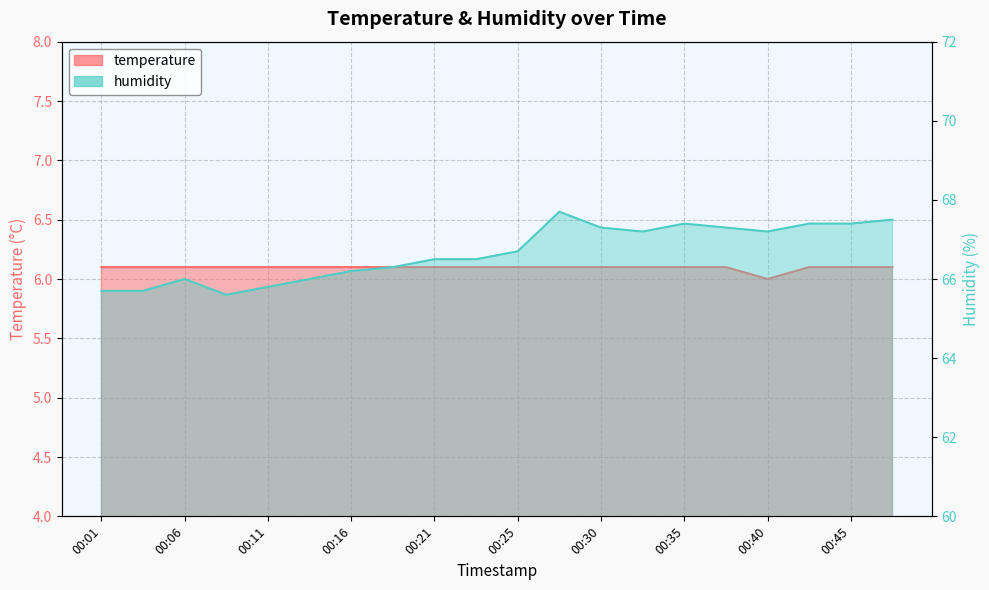

True or false: temperature has more than 1 interior local peaks.

False